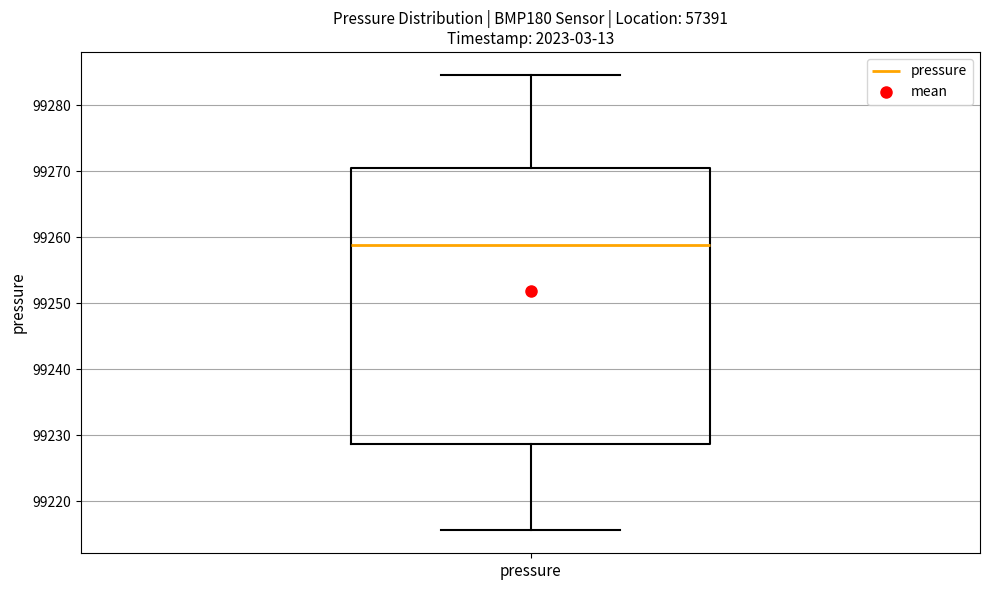

Transcribe this box plot: give where the median line is, the range the box spans, and where the two whiskers end, as read against the y-axis. The values are not printed on the chart, so give them approximately, as read against the axis.

median 99259, box 99229 to 99270, whiskers 99216 to 99285